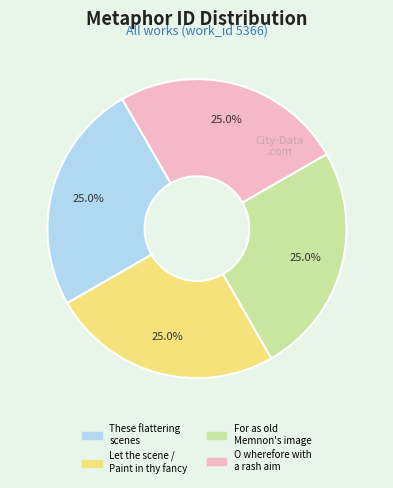

Does any single category account for the majority?

No